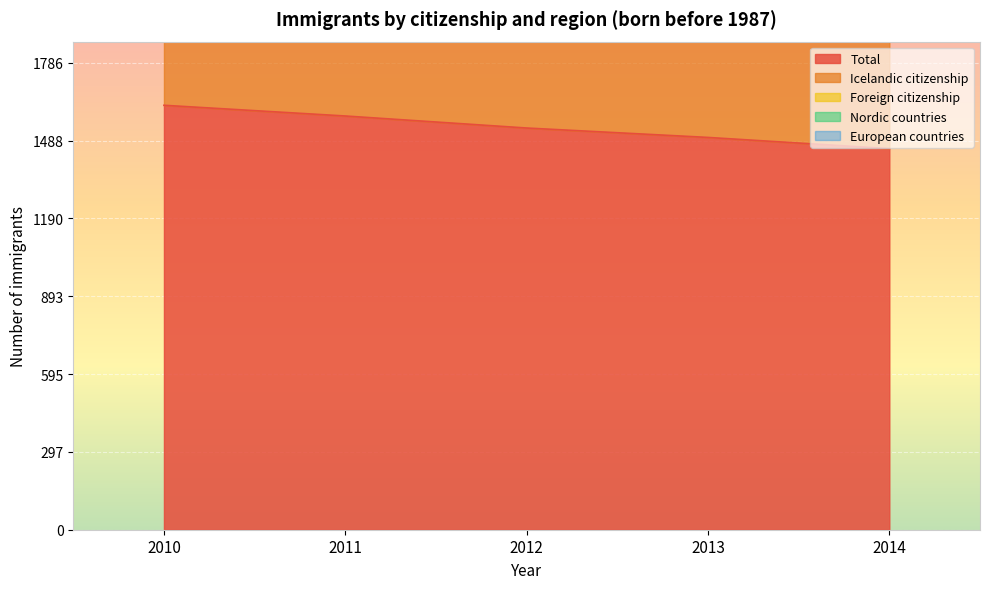

How many categories are shown in the chart?

5